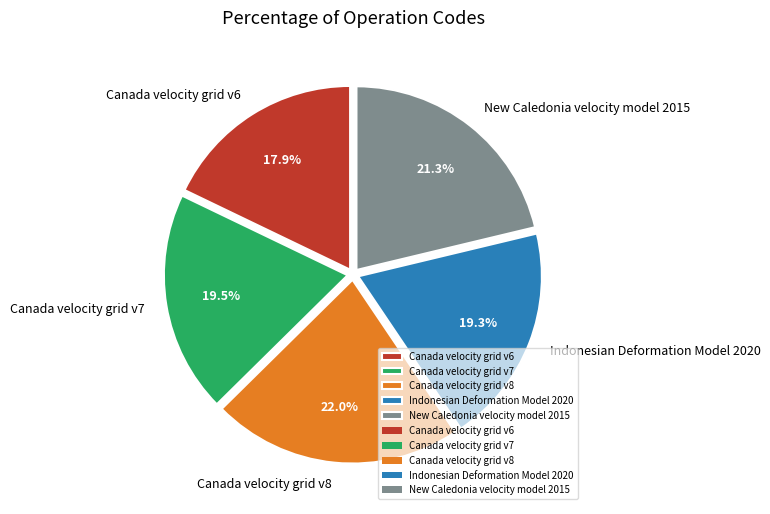

Approximately how many times larger is the value at New Caledonia velocity model 2015 compared to Indonesian Deformation Model 2020?

1.1